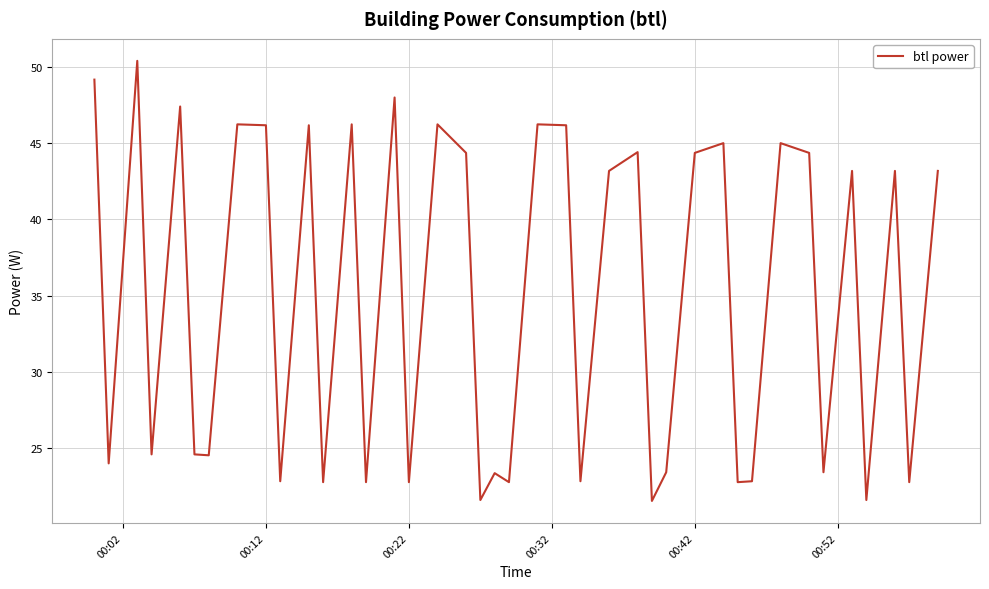

What is the minimum value shown in the chart?

21.6